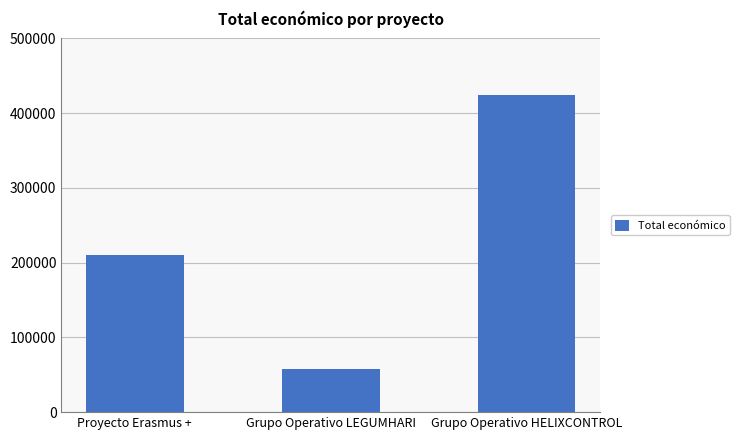

True or false: the data shows 52144 at Proyecto Erasmus +.

False